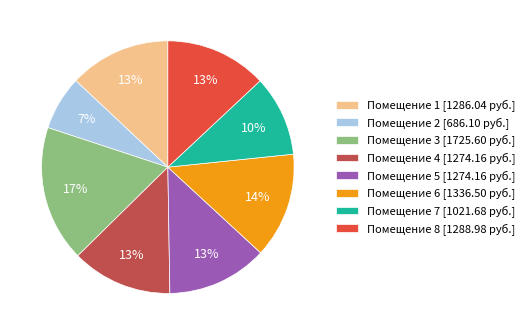

How many segments does this pie chart have?

8